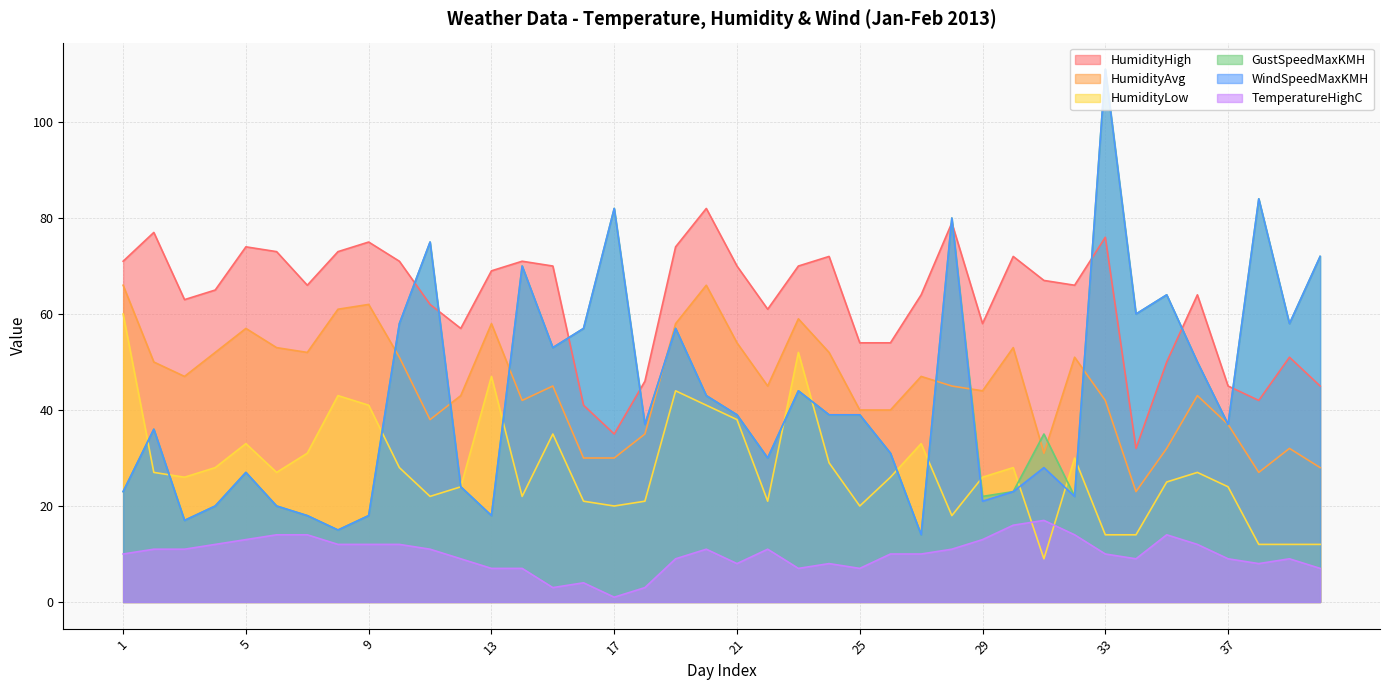

Which series has the largest range (max minus min)?

WindSpeedMaxKMH